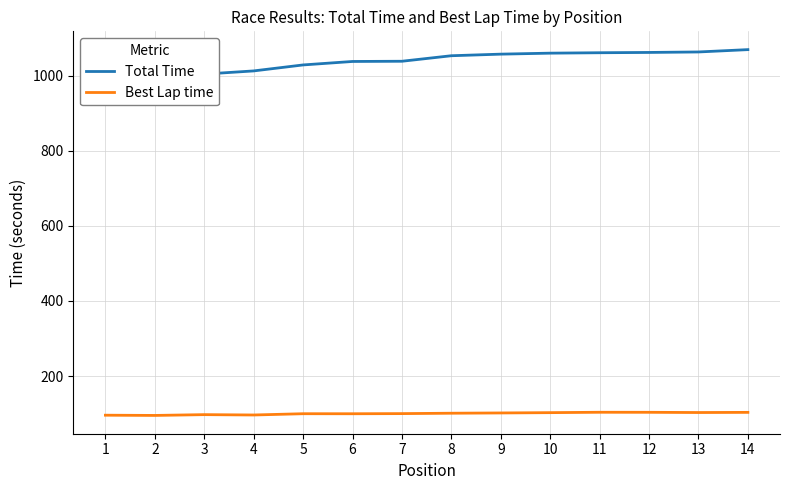

Where is Total Time nearest to the value 1023?

5